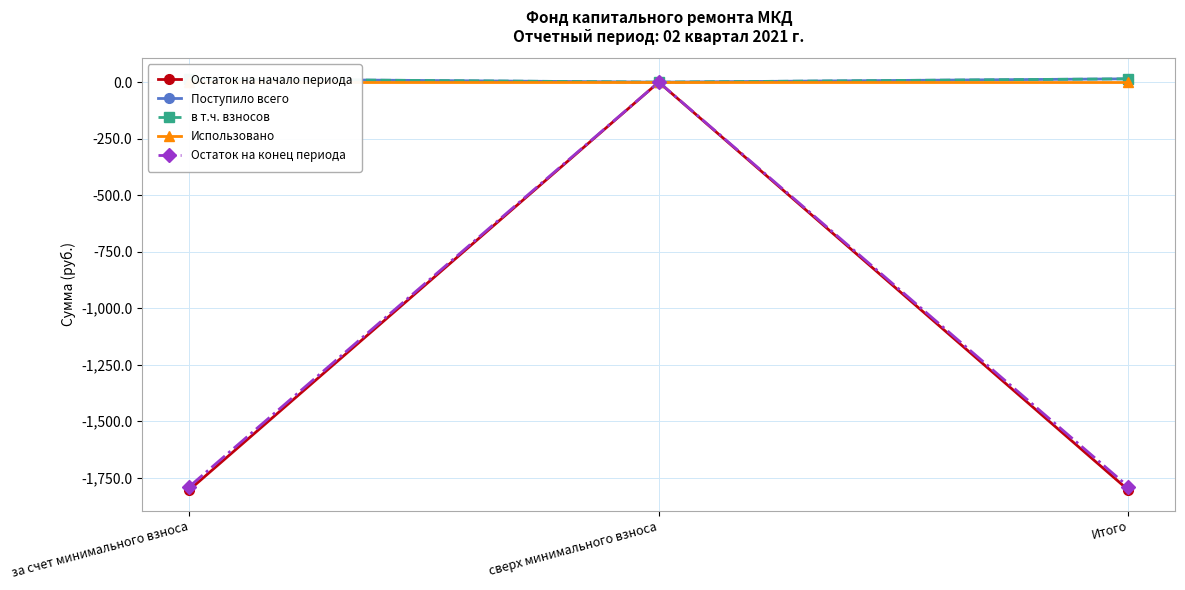

What is the spread (max minus min) of values at за счет минимального взноса?

1818.9